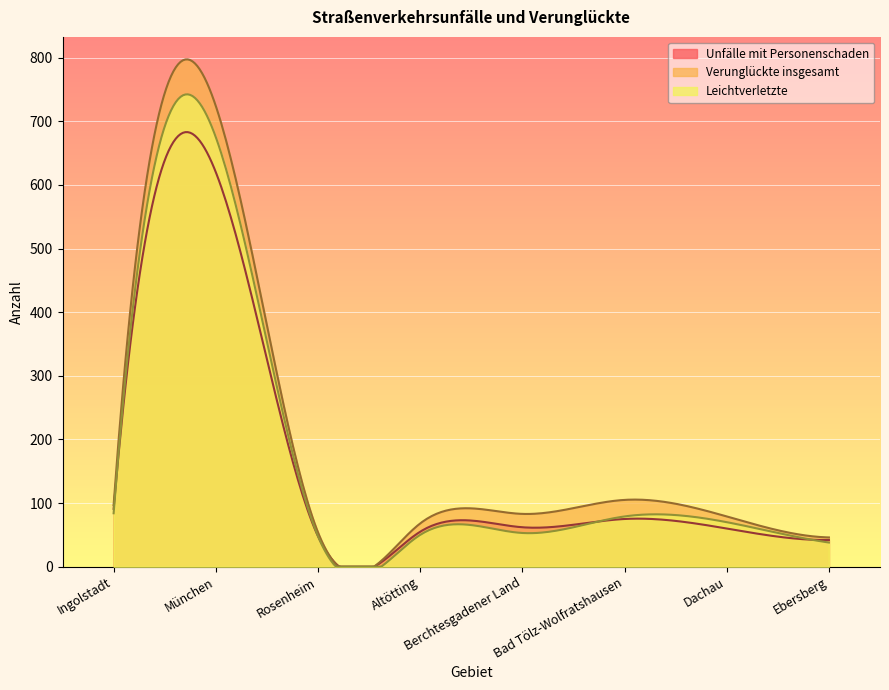

What is the maximum value for Leichtverletzte?

742.3